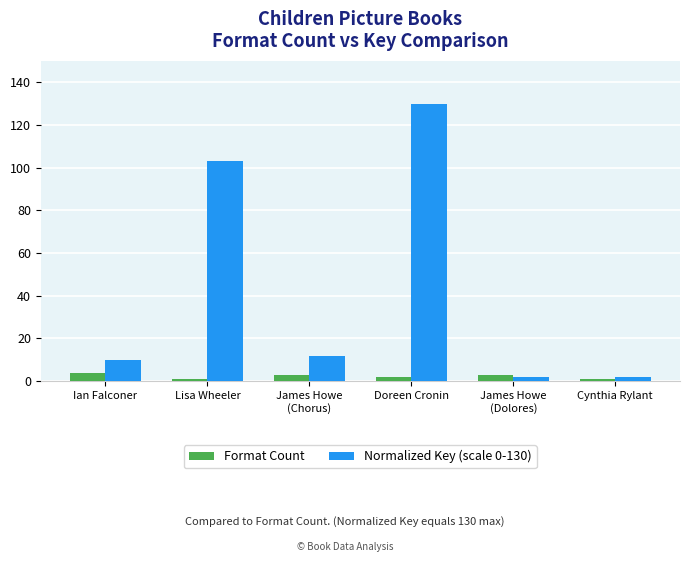

Reading left to right, list all the values displayed in this chart.

Format Count: Ian Falconer=4	Lisa Wheeler=1	James Howe
(Chorus)=3	Doreen Cronin=2	James Howe
(Dolores)=3	Cynthia Rylant=1
Normalized Key (scale 0-130): Ian Falconer=10	Lisa Wheeler=103	James Howe
(Chorus)=12	Doreen Cronin=130	James Howe
(Dolores)=2	Cynthia Rylant=2